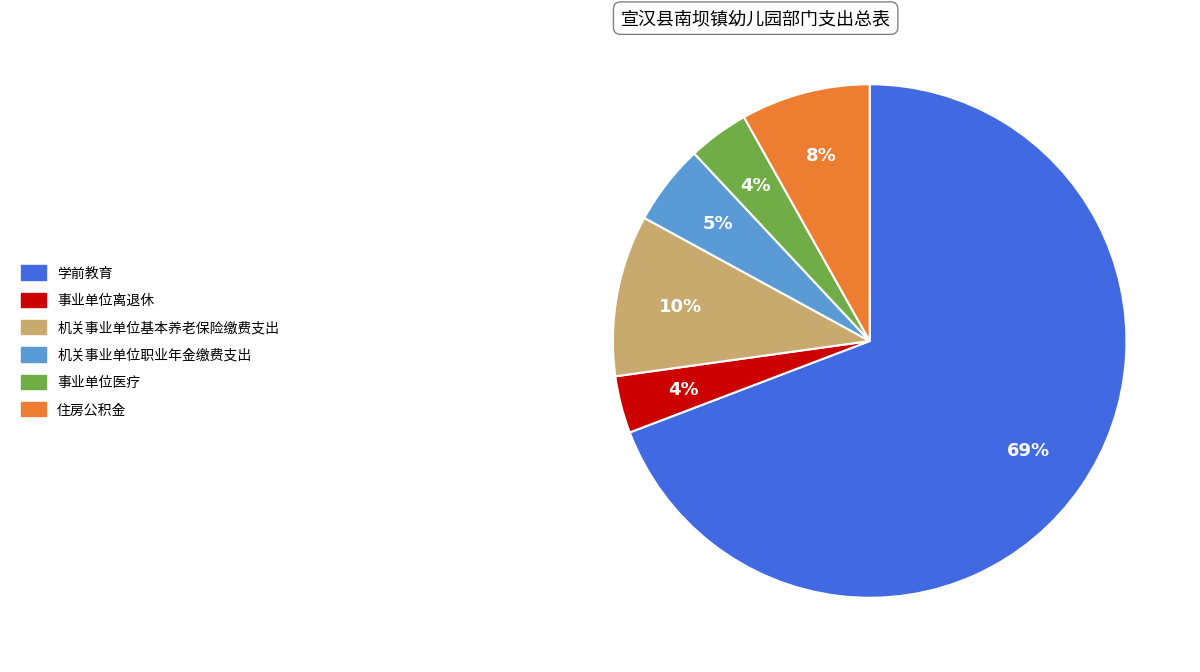

Which has a higher value, 学前教育 or 住房公积金?

学前教育